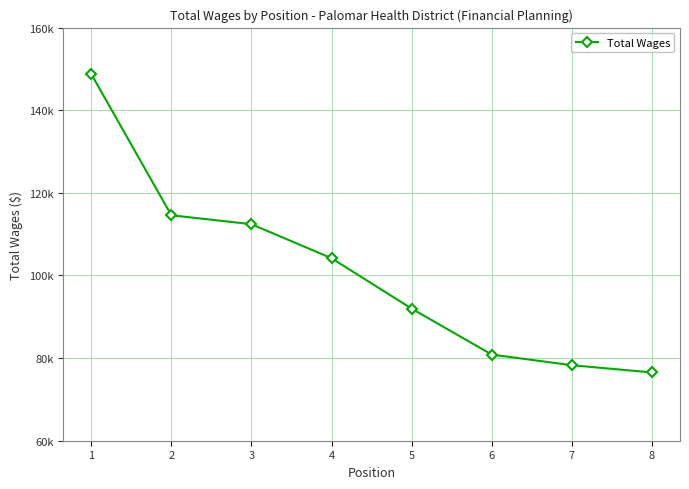

Is it true that the value at 5 is 62838?

False